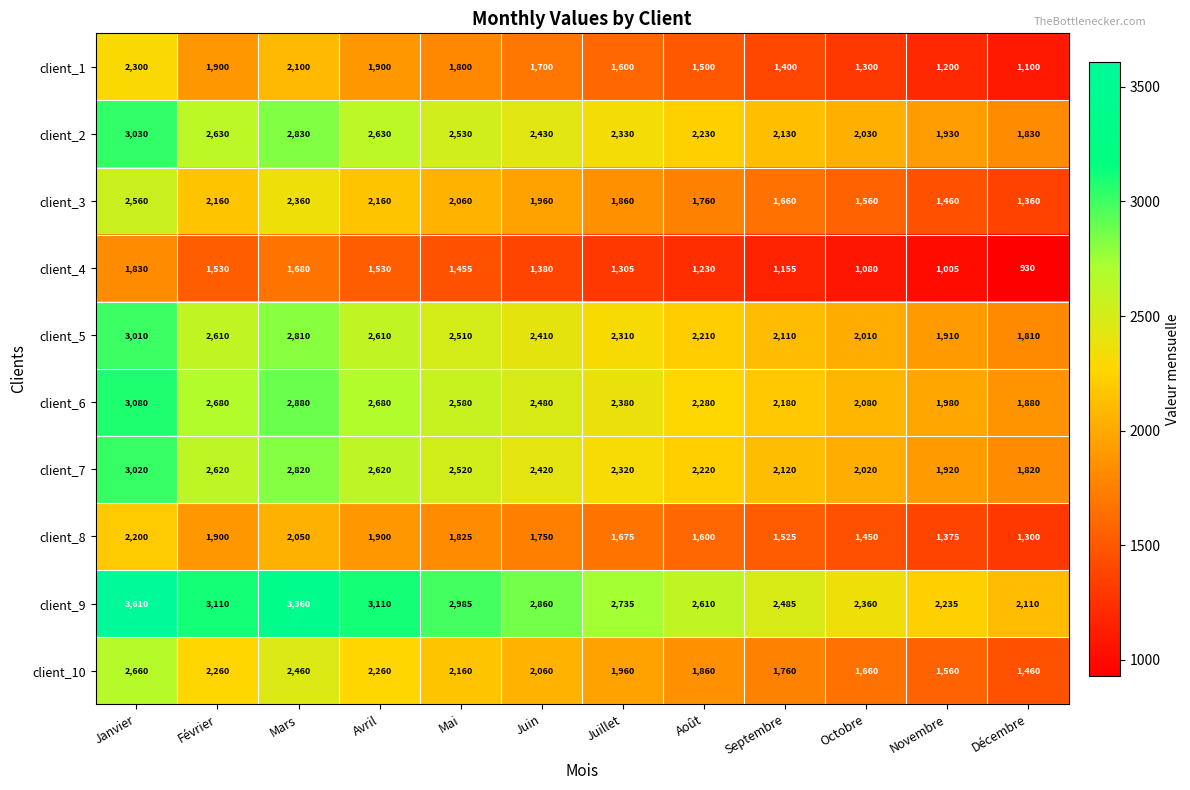

At how many categories does at least one series exceed 2431?

9